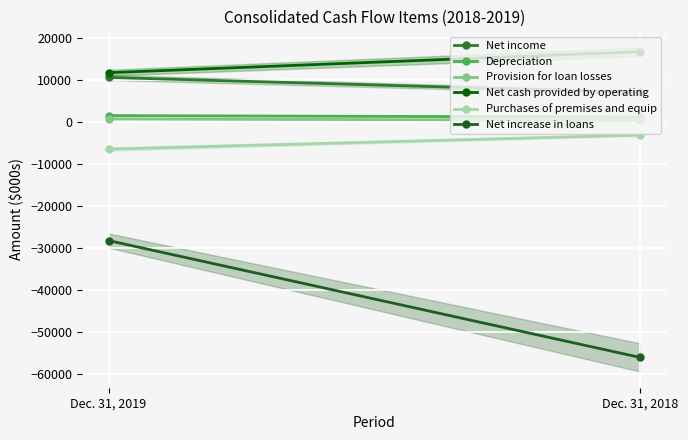

The Net increase in loans series shows -50271 at Dec. 31, 2019. True or false?

False